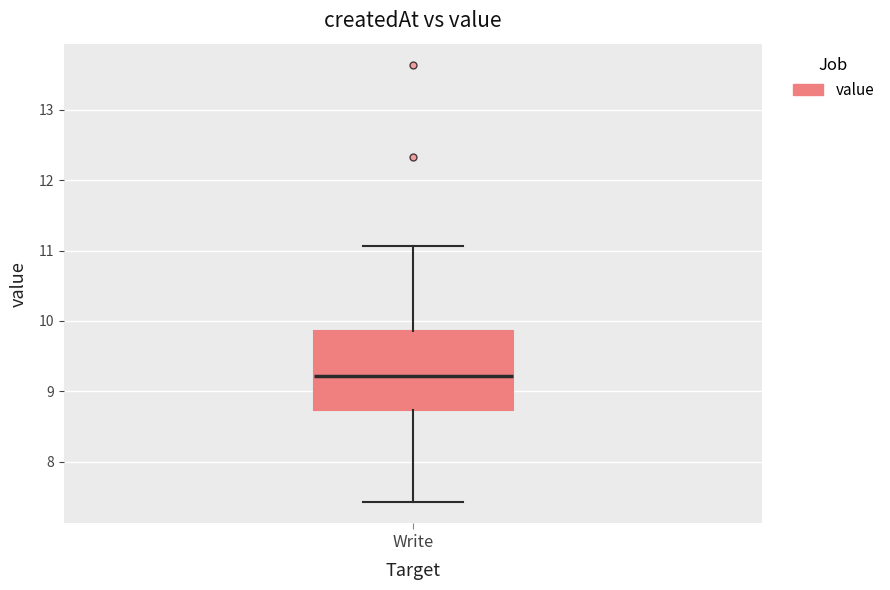

Read this box plot against the y-axis: the position of the median line, the range covered by the box, and the ends of both whiskers. The values are not printed on the chart, so give them approximately, as read against the axis.

median 9.2, box 8.7 to 9.9, whiskers 7.4 to 11.1